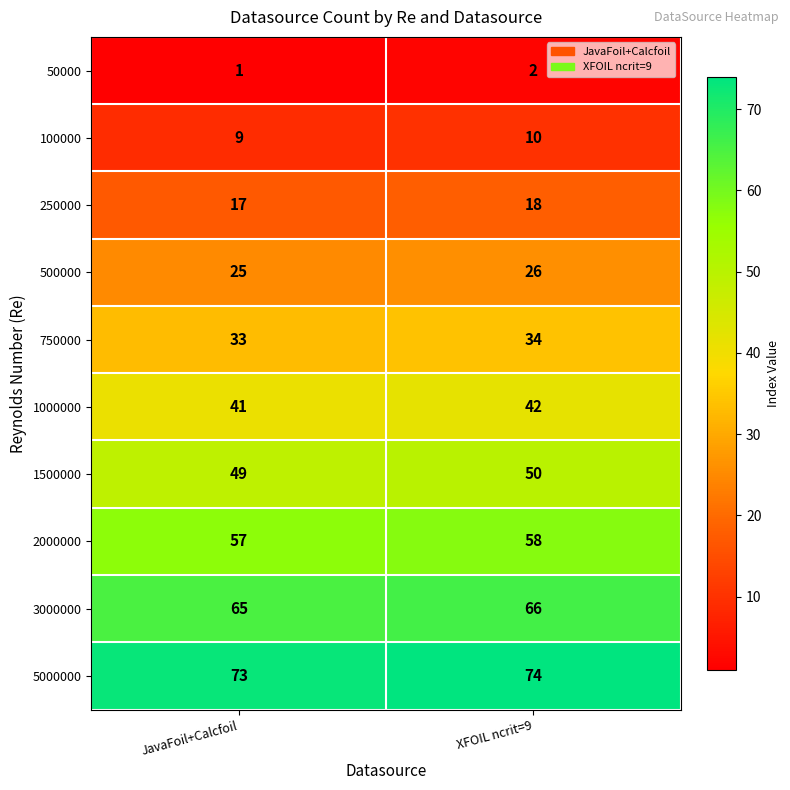

How many data points does each series have?

2